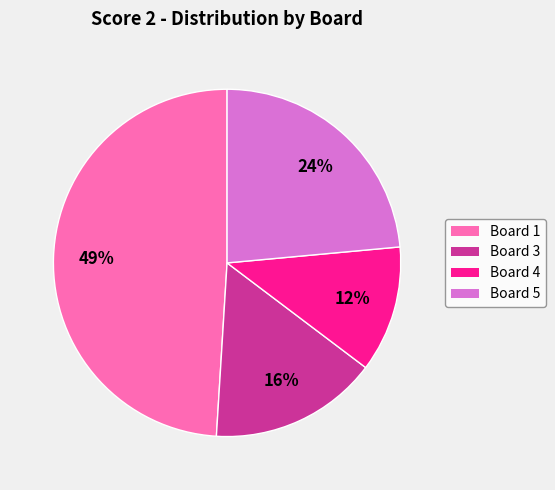

To the nearest percent, what is the average slice percentage?

25%